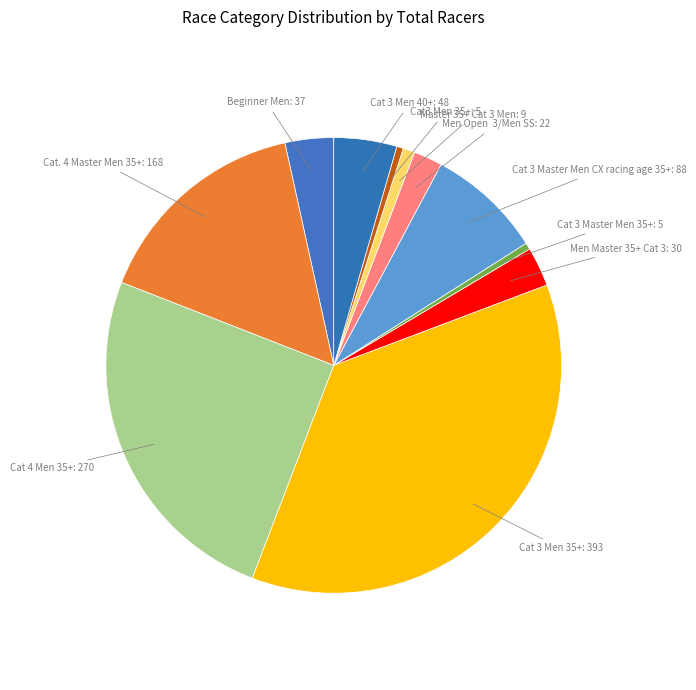

How many slices are in this pie chart?

11